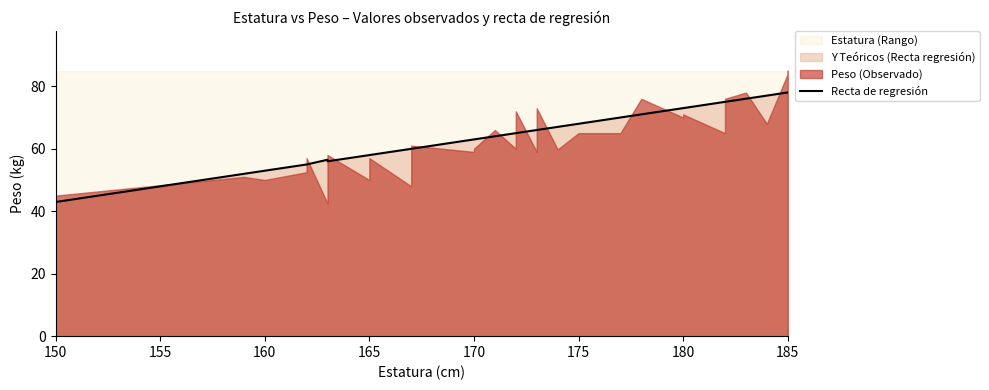

Reading left to right, extract all data points from this chart.

43.0	52.0	53.0	53.0	55.0	55.0	56.5	56.0	56.0	58.0	58.0	58.0	58.0	60.0	60.0	63.0	63.0	64.0	65.0	65.0	65.0	66.0	66.0	66.0	67.0	68.0	70.0	71.0	73.0	73.0	75.0	75.0	75.0	76.0	77.0	78.0	78.0